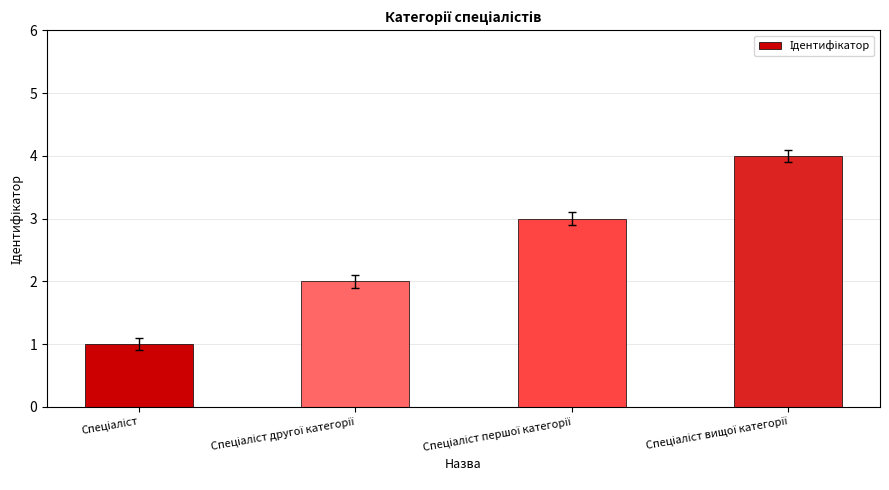

What is the maximum value shown in the chart?

4